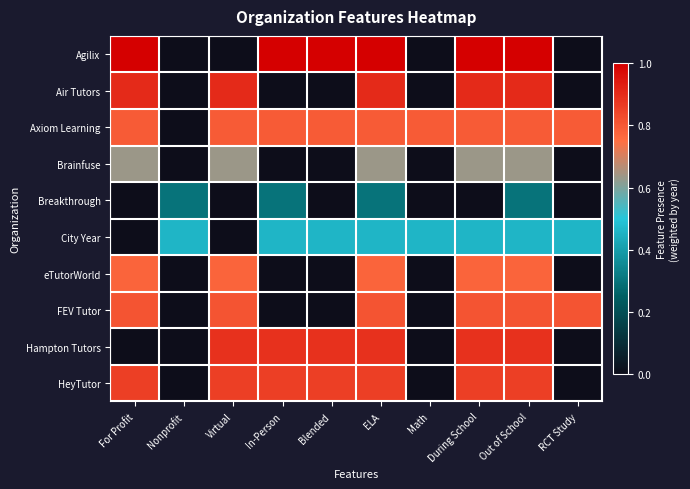

How many distinct data groups are displayed?

10